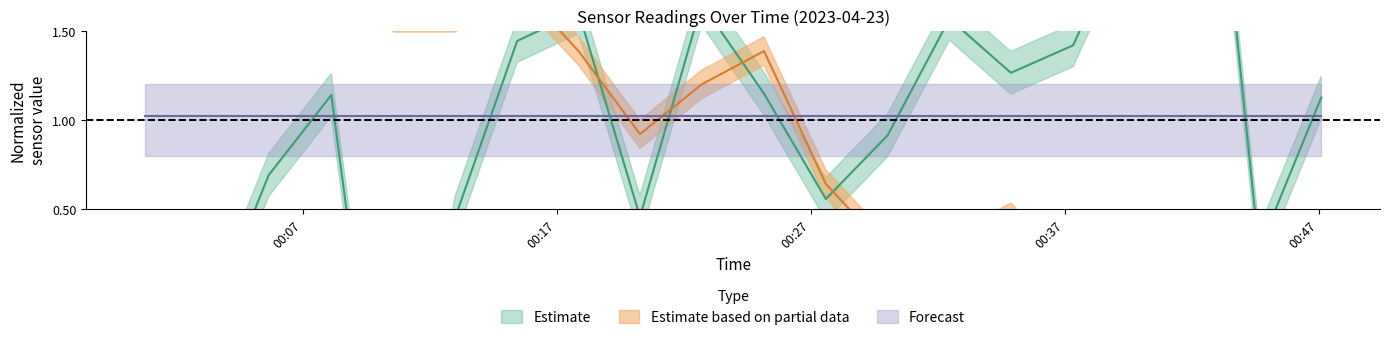

Where is the first local minimum for pressure_center?

00:17